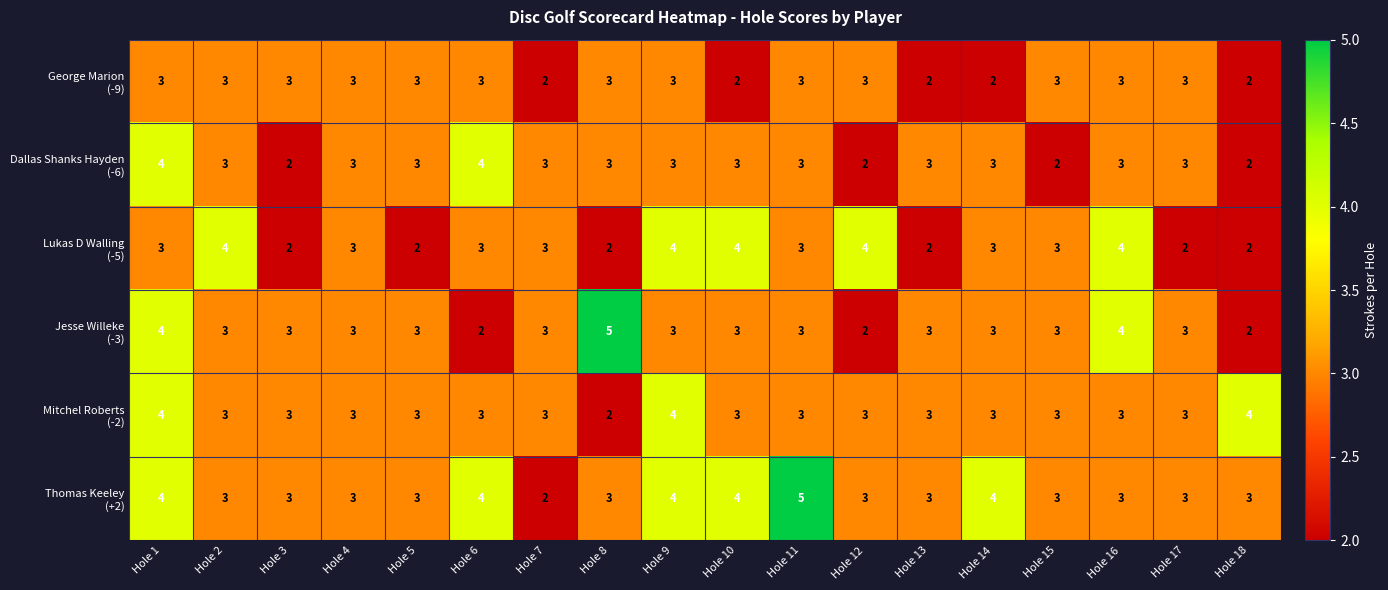

What is the total value across all series at Hole 16?

20